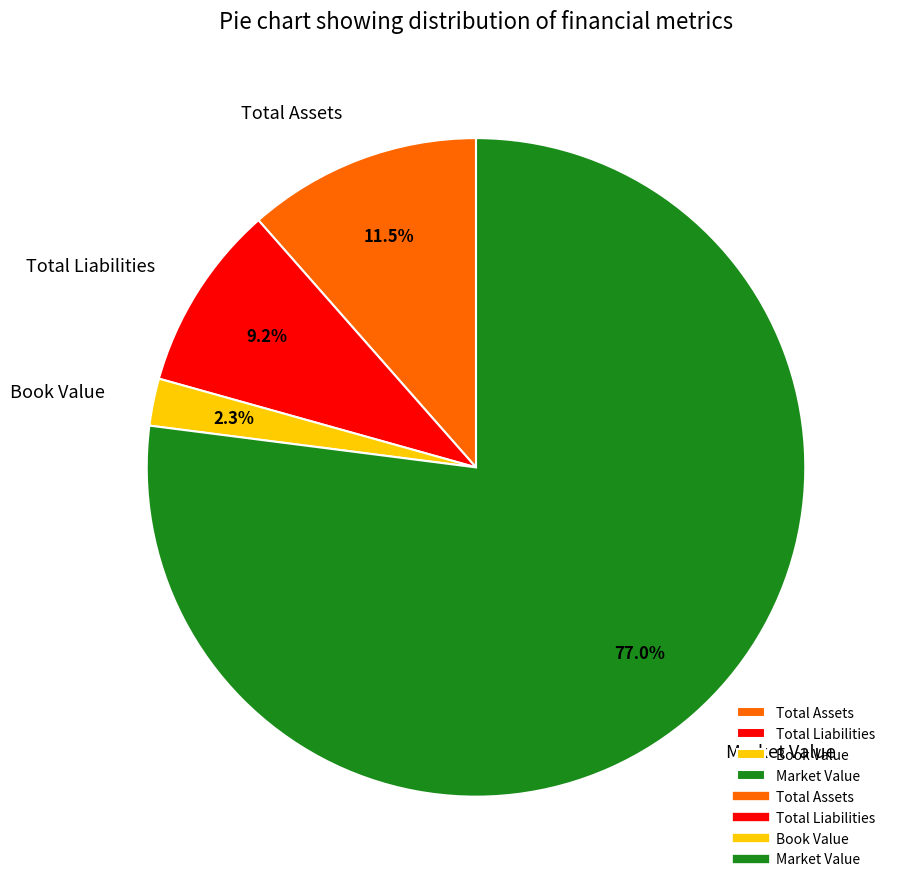

Between Market Value and Total Assets, which is larger?

Market Value